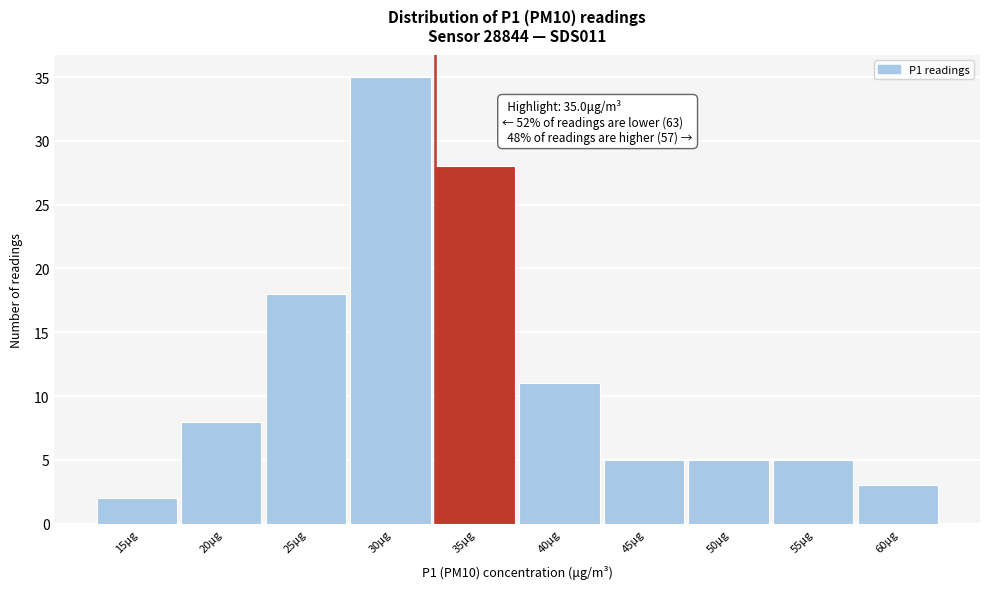

Reading right to left, list all the values displayed in this chart.

60μg=3	55μg=5	50μg=5	45μg=5	40μg=11	35μg=28	30μg=35	25μg=18	20μg=8	15μg=2